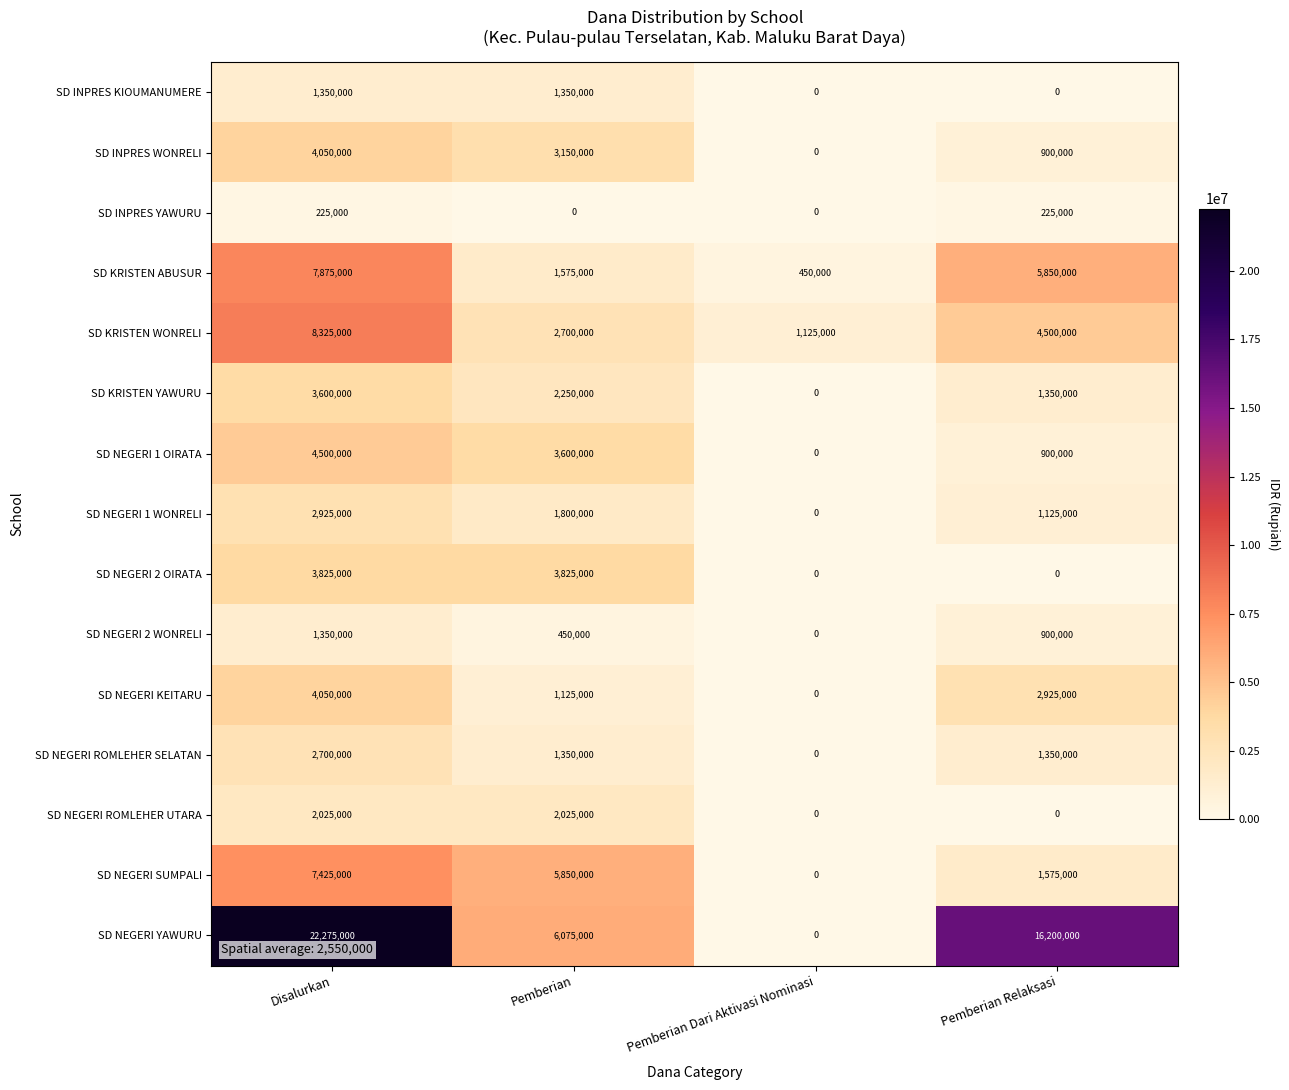

What is the total value across all series at Pemberian?

37125000